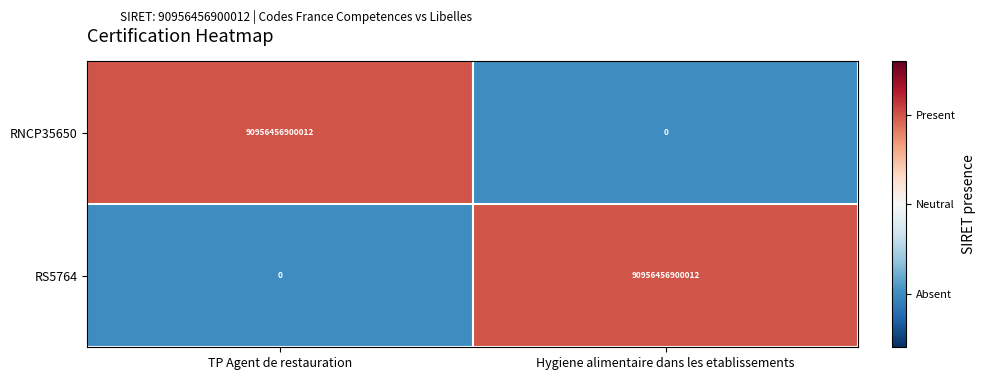

Is the value of RS5764 at Hygiene alimentaire dans les etablissements greater than the value of RNCP35650 at Hygiene alimentaire dans les etablissements?

Yes